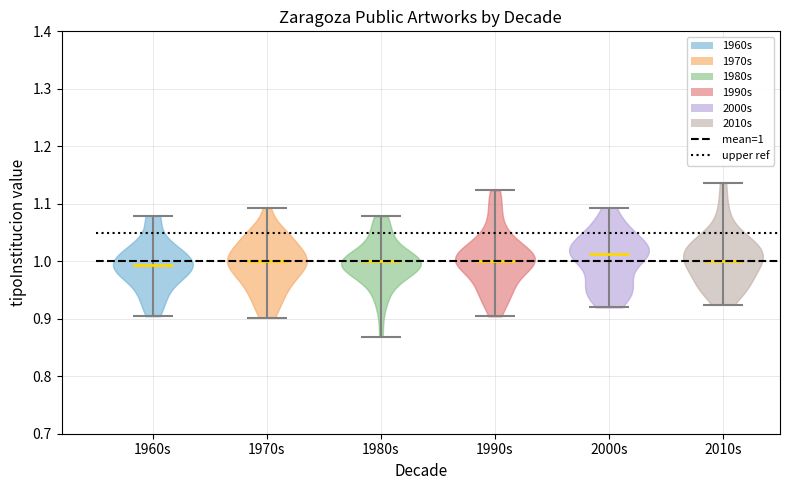

Reading left to right, read every violin against the y-axis: where its median line is, and the lowest and highest points it reaches. The values are not printed on the chart, so give them approximately, as read against the axis.

1960s: median line 0.99, lowest point 0.90, highest point 1.08
1970s: median line 1.00, lowest point 0.90, highest point 1.09
1980s: median line 1.00, lowest point 0.87, highest point 1.08
1990s: median line 1.00, lowest point 0.90, highest point 1.12
2000s: median line 1.01, lowest point 0.92, highest point 1.09
2010s: median line 1.00, lowest point 0.92, highest point 1.14